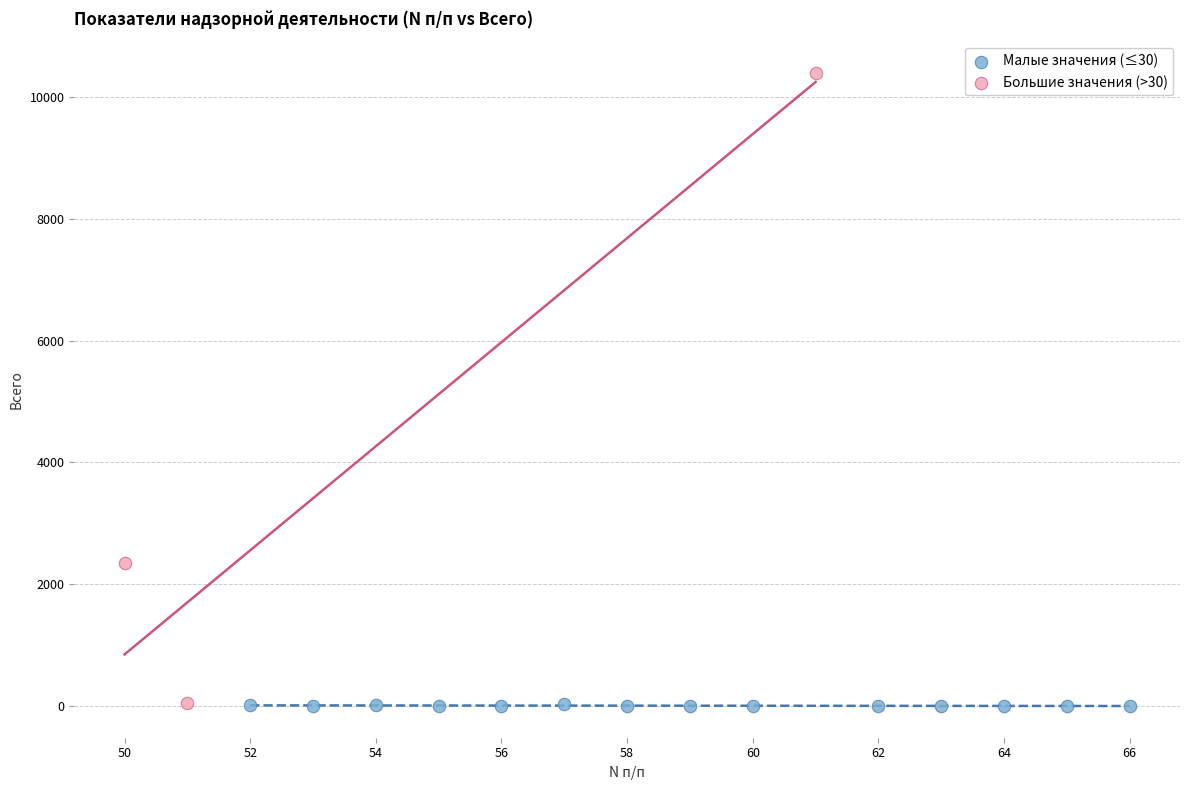

Which series reaches the maximum Y coordinate?

Большие значения (>30)